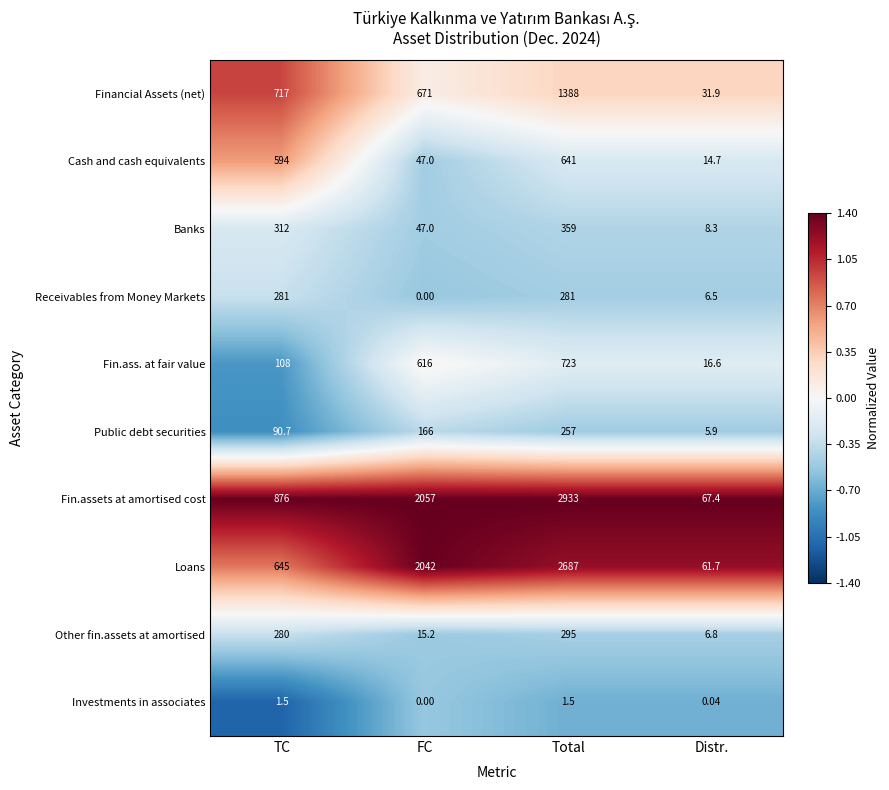

Between TC and Total, which series saw the biggest shift?

Fin.assets at amortised cost